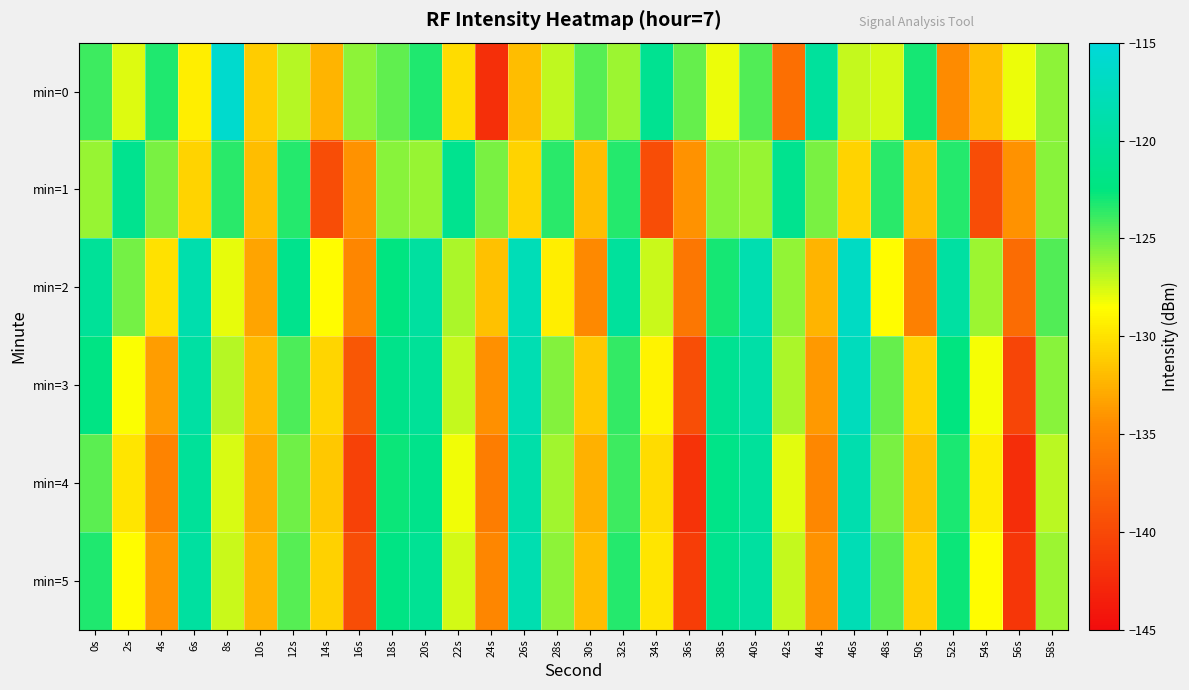

Reading left to right, transcribe all the data shown in this chart.

min=0: 0s=-123.9	2s=-127.7	4s=-123.3	6s=-129.4	8s=-116.0	10s=-131.1	12s=-126.8	14s=-132.4	16s=-125.8	18s=-124.8	20s=-123.3	22s=-130.3	24s=-142.2	26s=-132.0	28s=-127.0	30s=-124.6	32s=-126.2	34s=-121.1	36s=-124.9	38s=-128.0	40s=-124.5	42s=-136.9	44s=-120.1	46s=-127.1	48s=-127.5	50s=-123.0	52s=-134.6	54s=-131.8	56s=-128.1	58s=-125.9
min=1: 0s=-126.1	2s=-121.1	4s=-125.4	6s=-130.8	8s=-123.5	10s=-132.0	12s=-123.3	14s=-139.7	16s=-134.1	18s=-125.7	20s=-126.1	22s=-121.1	24s=-125.4	26s=-130.8	28s=-123.5	30s=-132.0	32s=-123.3	34s=-139.7	36s=-134.1	38s=-125.7	40s=-126.1	42s=-121.1	44s=-125.4	46s=-130.8	48s=-123.5	50s=-132.0	52s=-123.3	54s=-139.7	56s=-134.1	58s=-125.7
min=2: 0s=-120.5	2s=-125.3	4s=-130.1	6s=-118.7	8s=-127.9	10s=-133.2	12s=-121.4	14s=-128.6	16s=-135.0	18s=-122.3	20s=-119.8	22s=-126.5	24s=-131.7	26s=-117.9	28s=-129.4	30s=-134.8	32s=-120.1	34s=-127.3	36s=-136.2	38s=-123.0	40s=-118.5	42s=-125.9	44s=-132.4	46s=-116.8	48s=-128.7	50s=-135.5	52s=-119.6	54s=-126.2	56s=-137.1	58s=-124.4
min=3: 0s=-122.1	2s=-128.4	4s=-133.6	6s=-119.5	8s=-126.8	10s=-132.0	12s=-124.3	14s=-130.7	16s=-138.9	18s=-121.6	20s=-120.4	22s=-127.1	24s=-134.3	26s=-118.2	28s=-125.6	30s=-131.4	32s=-123.7	34s=-129.1	36s=-139.5	38s=-120.9	40s=-119.2	42s=-126.6	44s=-133.8	46s=-117.4	48s=-124.9	50s=-130.8	52s=-122.5	54s=-128.3	56s=-140.2	58s=-125.7
min=4: 0s=-124.7	2s=-129.8	4s=-135.2	6s=-120.3	8s=-127.6	10s=-132.9	12s=-125.1	14s=-131.4	16s=-140.6	18s=-122.8	20s=-121.5	22s=-128.2	24s=-135.7	26s=-119.0	28s=-126.3	30s=-132.5	32s=-124.0	34s=-130.3	36s=-141.8	38s=-121.7	40s=-120.2	42s=-127.8	44s=-134.9	46s=-118.6	48s=-125.4	50s=-131.7	52s=-123.2	54s=-129.5	56s=-142.3	58s=-126.9
min=5: 0s=-123.3	2s=-128.7	4s=-134.1	6s=-119.8	8s=-127.2	10s=-132.4	12s=-124.6	14s=-130.9	16s=-139.7	18s=-122.1	20s=-120.8	22s=-127.5	24s=-135.0	26s=-118.5	28s=-125.8	30s=-131.9	32s=-123.4	34s=-129.8	36s=-140.9	38s=-121.3	40s=-119.7	42s=-127.1	44s=-134.2	46s=-118.0	48s=-124.7	50s=-131.0	52s=-122.8	54s=-128.7	56s=-141.5	58s=-126.2